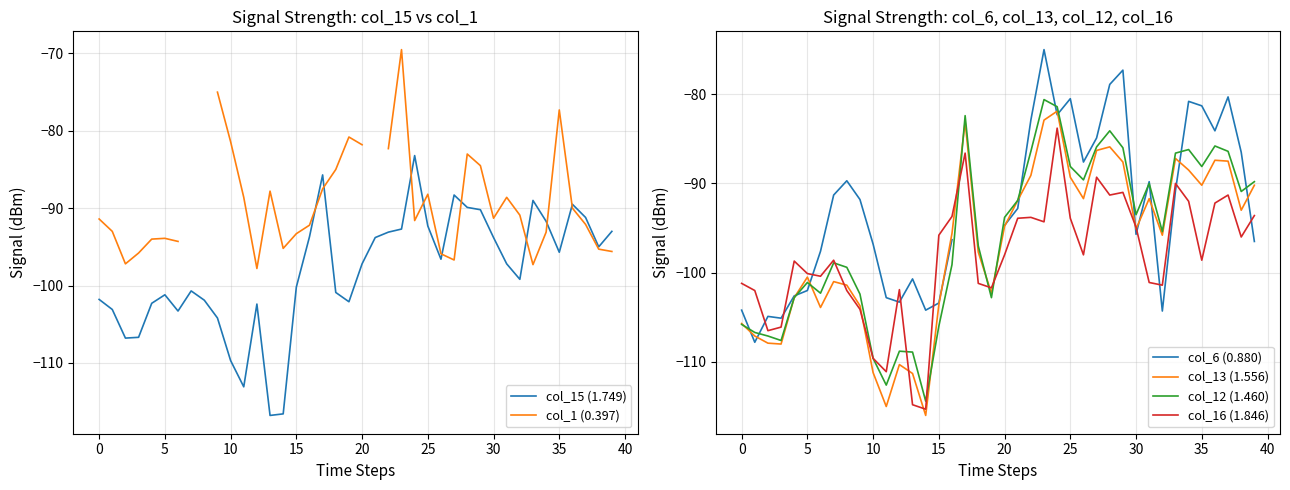

Which series has the widest spread of values?

col_13 (1.556)